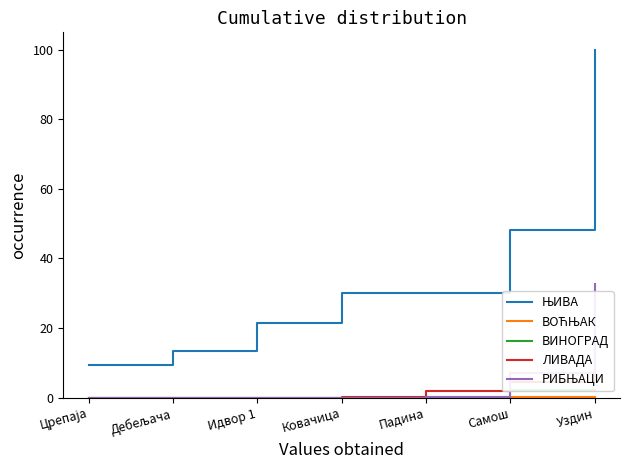

What is the spread (max minus min) of values at Идвор 1?

21.5